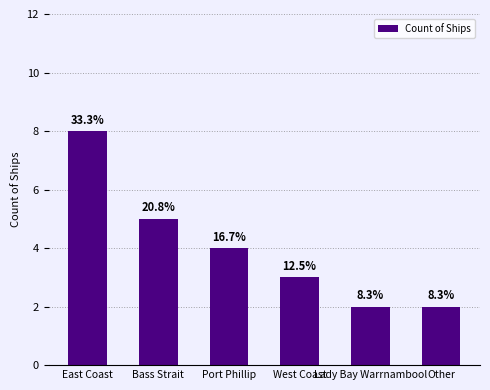

Does the chart contain any negative values?

No